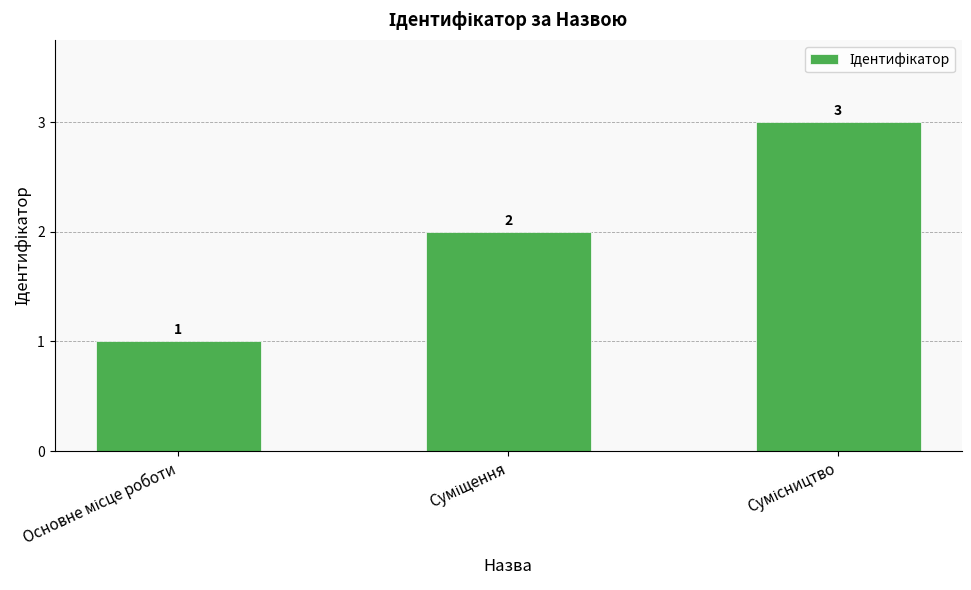

What is the greatest value displayed?

3